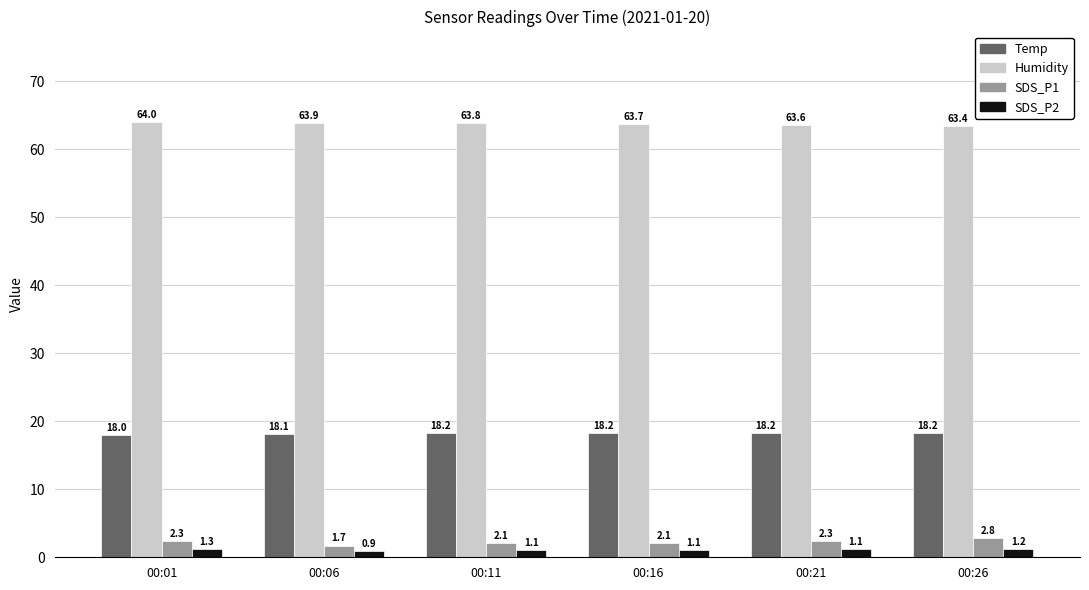

At how many categories does at least one series exceed 20?

6